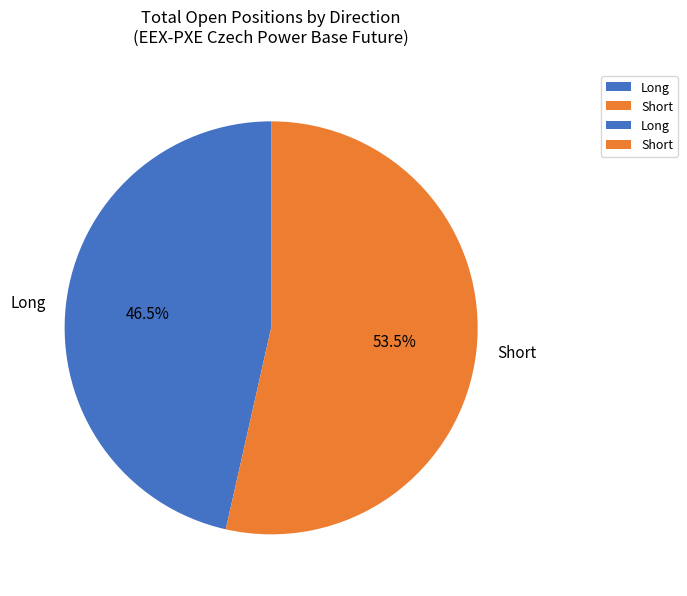

What is the largest slice in the pie chart?

Short